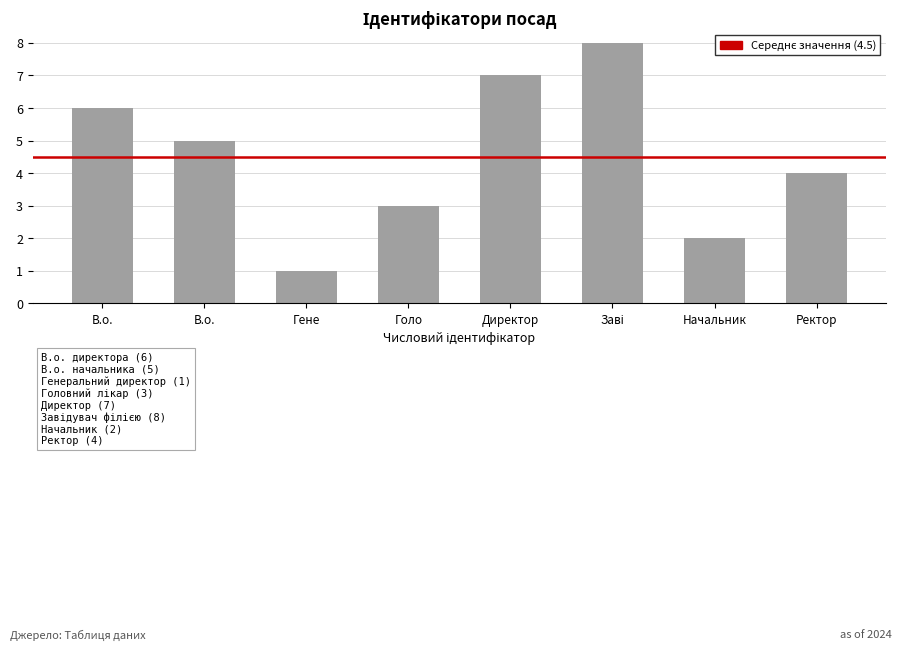

Rank the categories by value from highest to lowest.

Заві, Директор, В.о., В.о., Ректор, Голо, Начальник, Гене